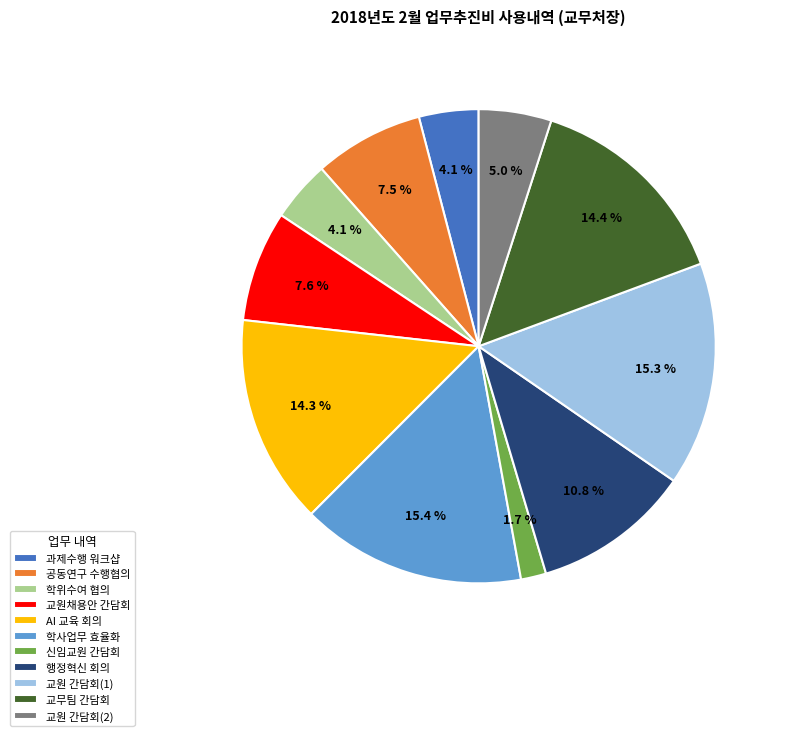

Which category has the smallest portion of the pie?

신임교원 간담회